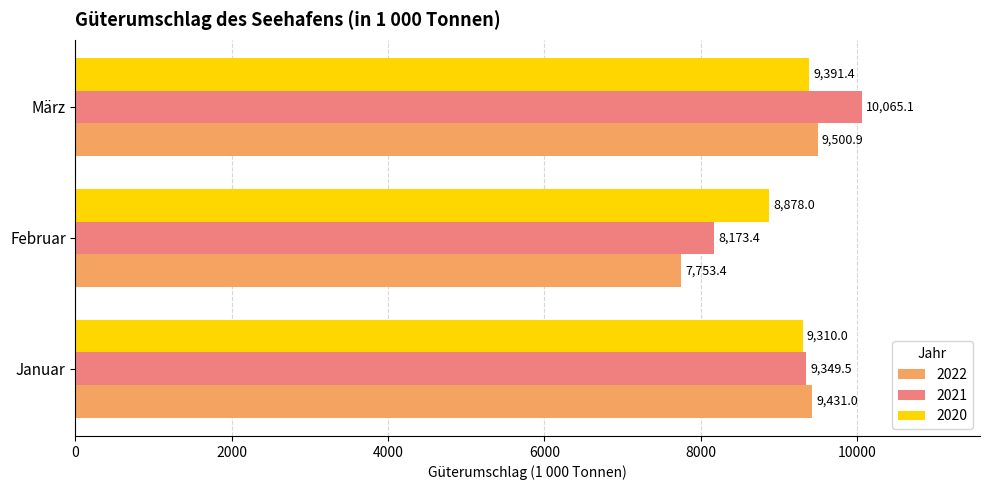

At how many categories does at least one series exceed 9848?

1